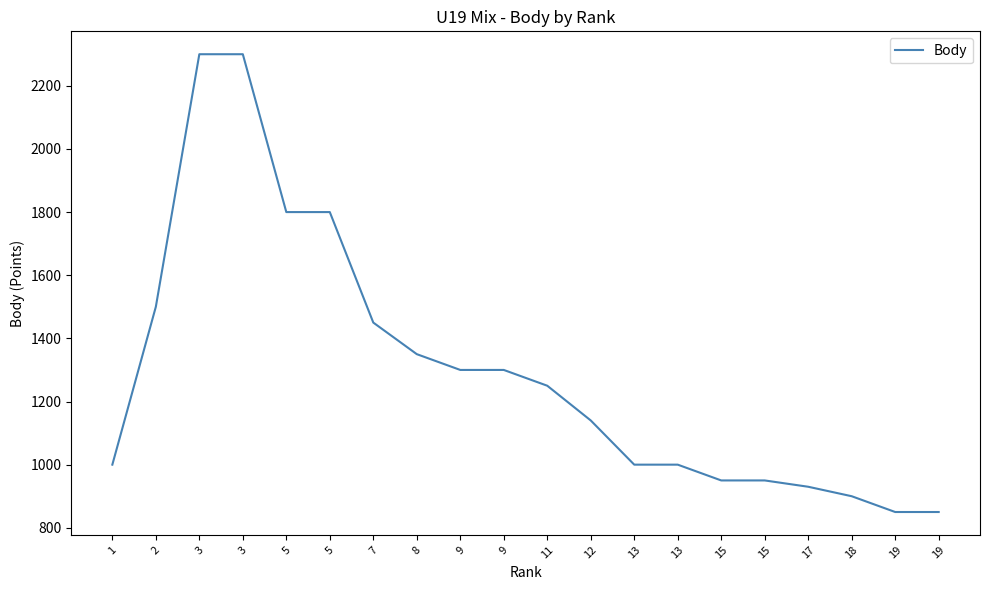

What is the difference between the second highest and second lowest values?

1450